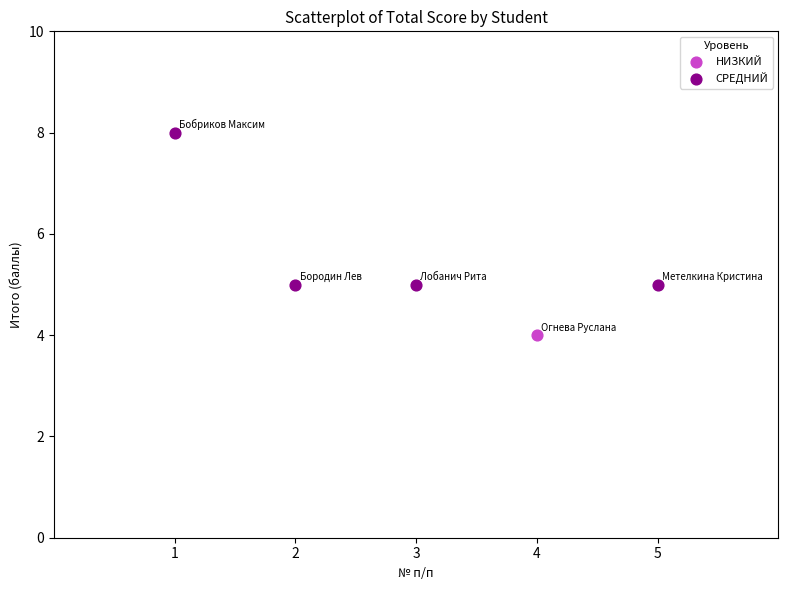

What are all the series names shown in the legend?

НИЗКИЙ, СРЕДНИЙ